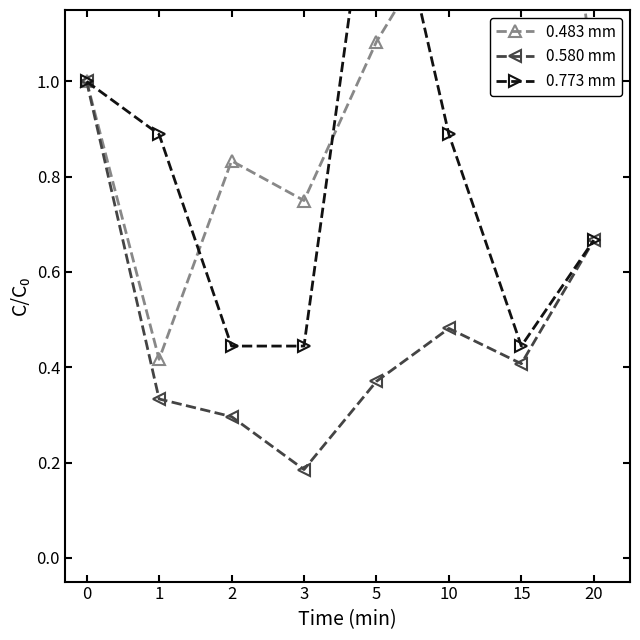

True or false: 0.580 mm and 0.773 mm intersect in this chart.

False